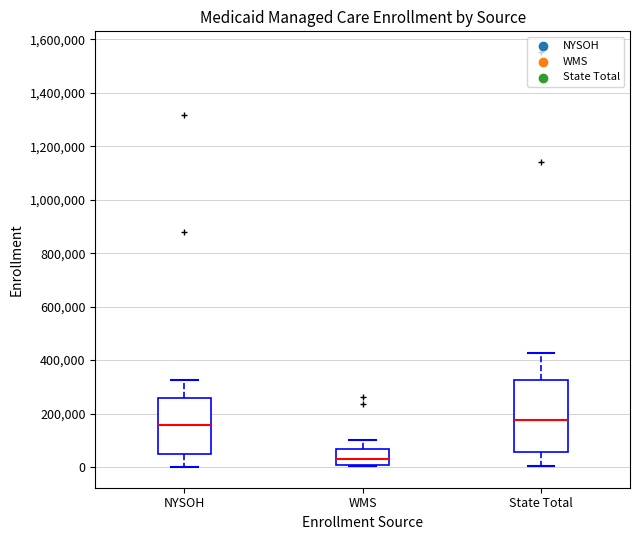

Reading left to right, read every box against the y-axis: the position of its median line, the range the box covers, and the ends of its whiskers. The values are not printed on the chart, so give them approximately, as read against the axis.

NYSOH: median 160000, box 40000 to 260000, whiskers 0 to 320000
WMS: median 20000, box 0 to 60000, whiskers 0 to 100000
State Total: median 180000, box 60000 to 320000, whiskers 0 to 420000